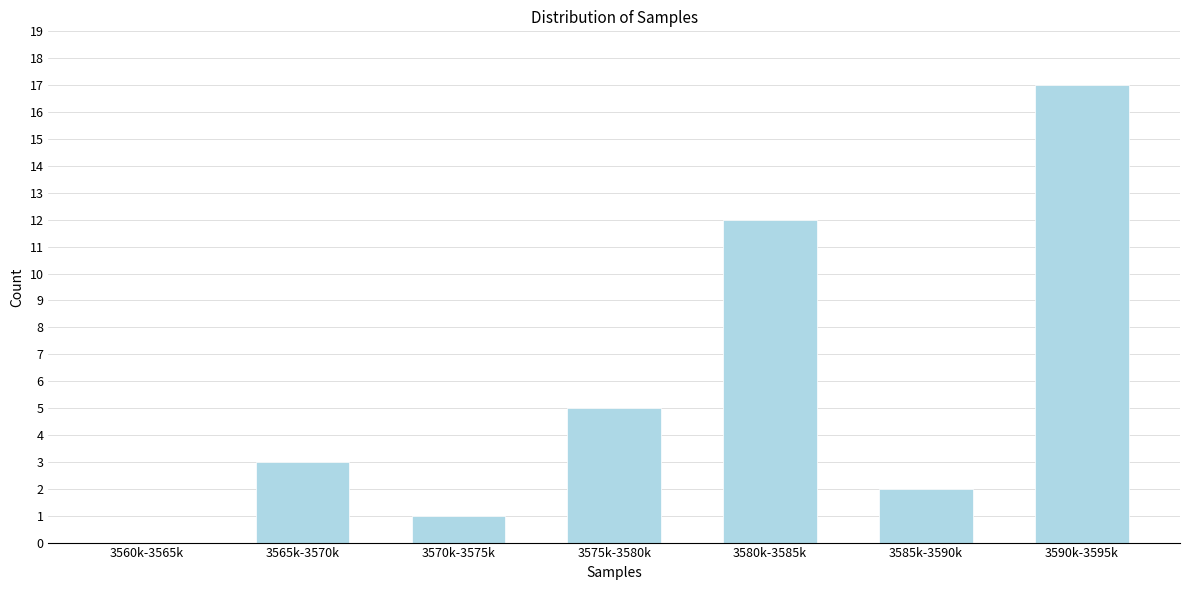

Reading right to left, list all the values displayed in this chart.

3590k-3595k=17	3585k-3590k=2	3580k-3585k=12	3575k-3580k=5	3570k-3575k=1	3565k-3570k=3	3560k-3565k=0